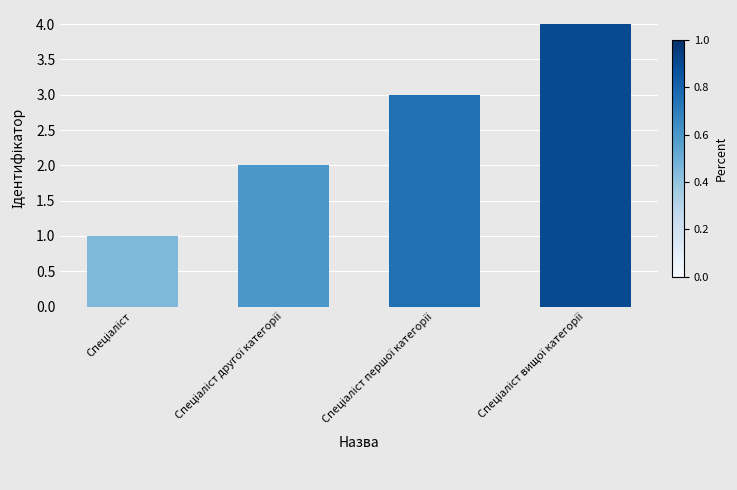

What is the sum of all values?

10